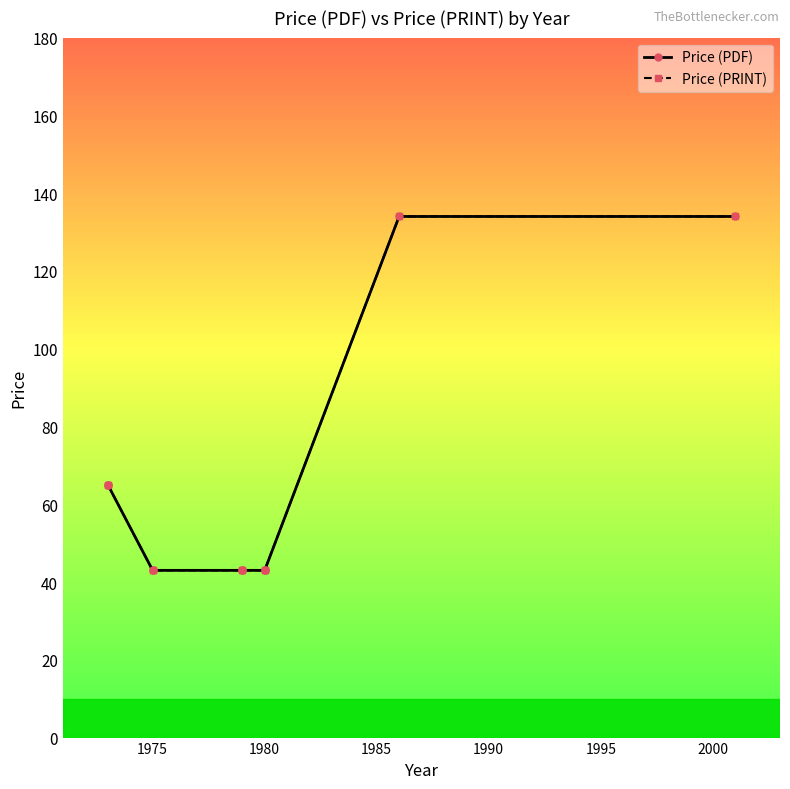

True or false: Price (PRINT) and Price (PDF) cross at least once.

False